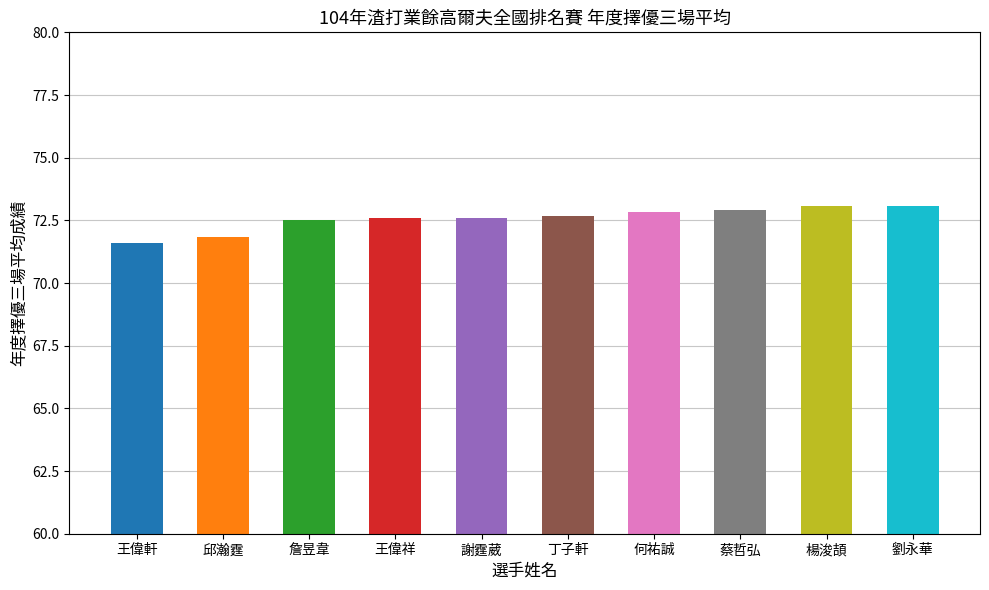

The value at 何祐誠 is 96.3. True or false?

False